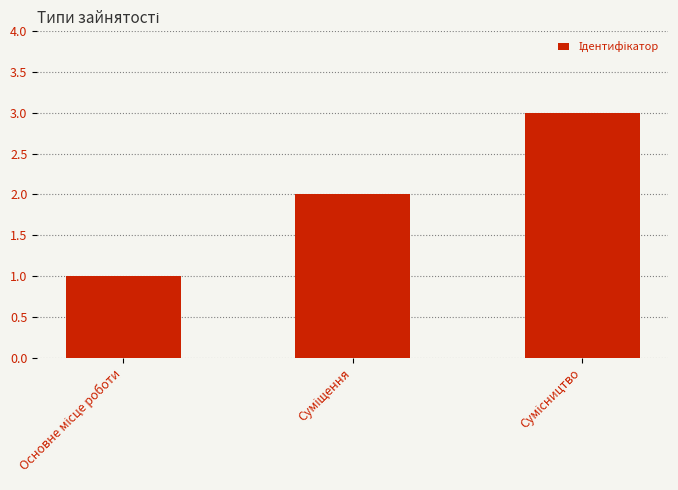

What is the sum of all values?

6